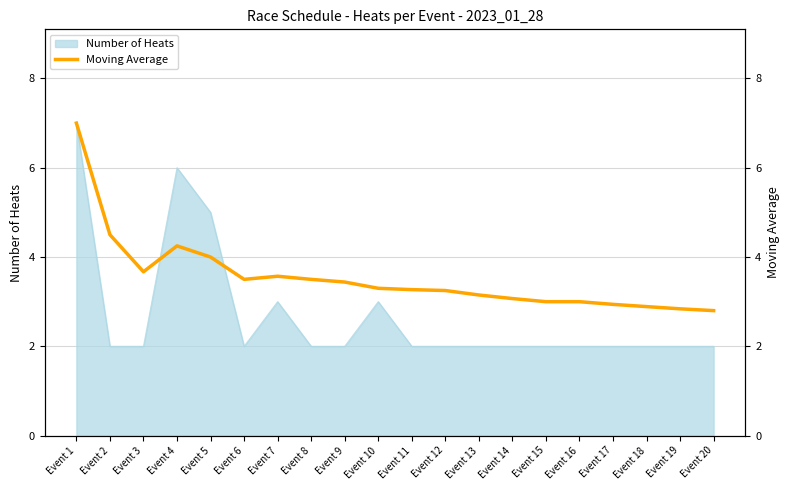

What is the difference between the values at Event 16 and Event 9?

0.4